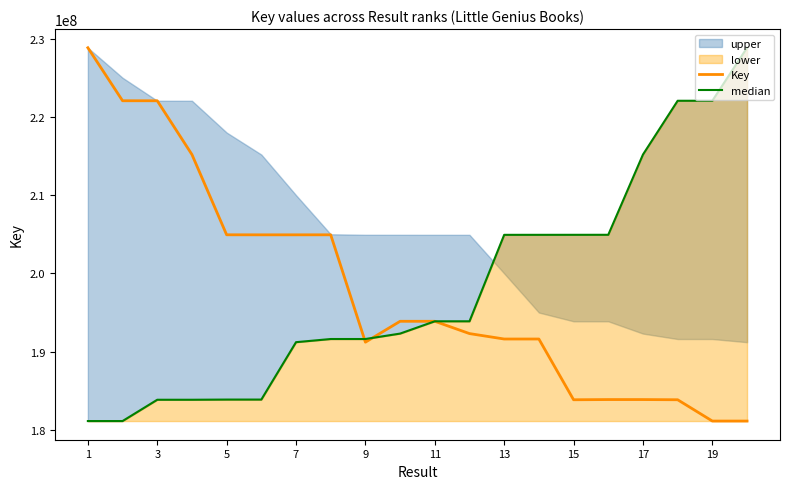

How many lines are shown in the chart?

2